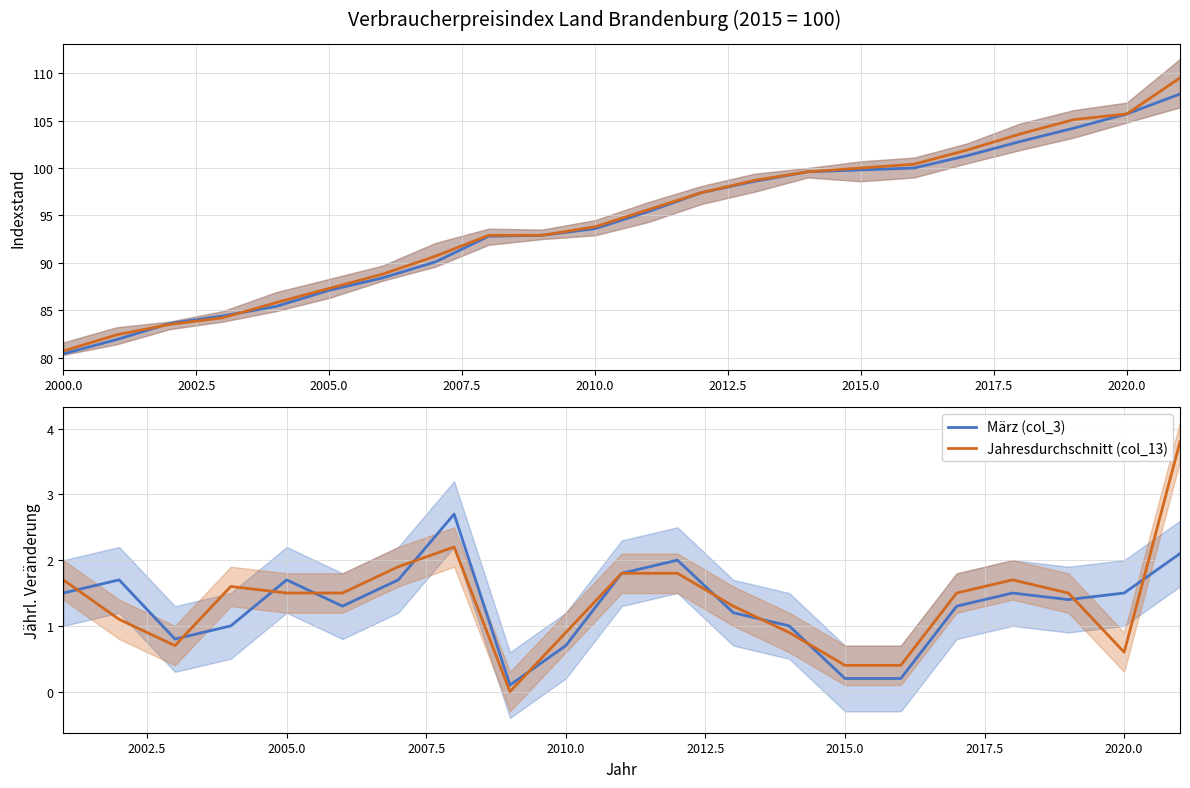

How many values in the Jahresdurchschnitt (col_13) series exceed 1?

14